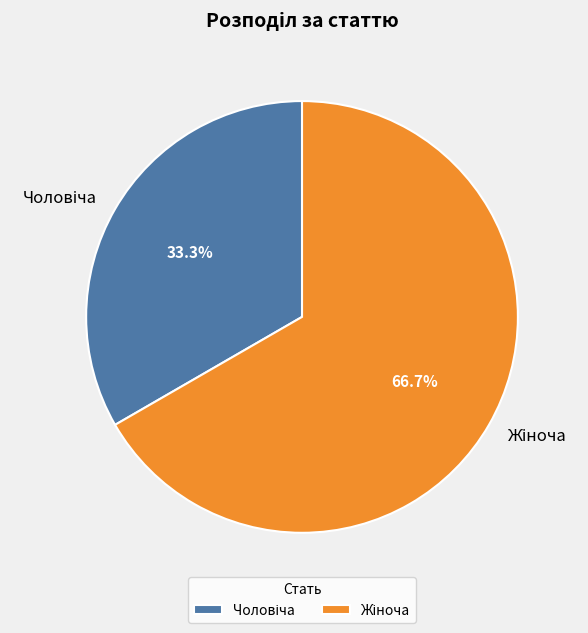

Does any single category account for the majority?

Yes